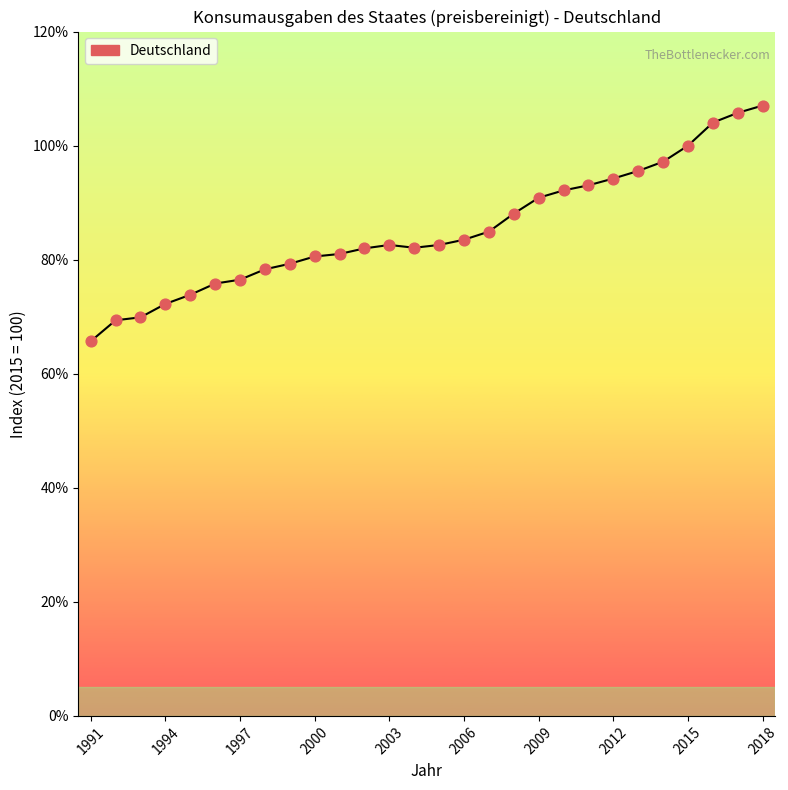

What is the smallest value displayed?

65.7